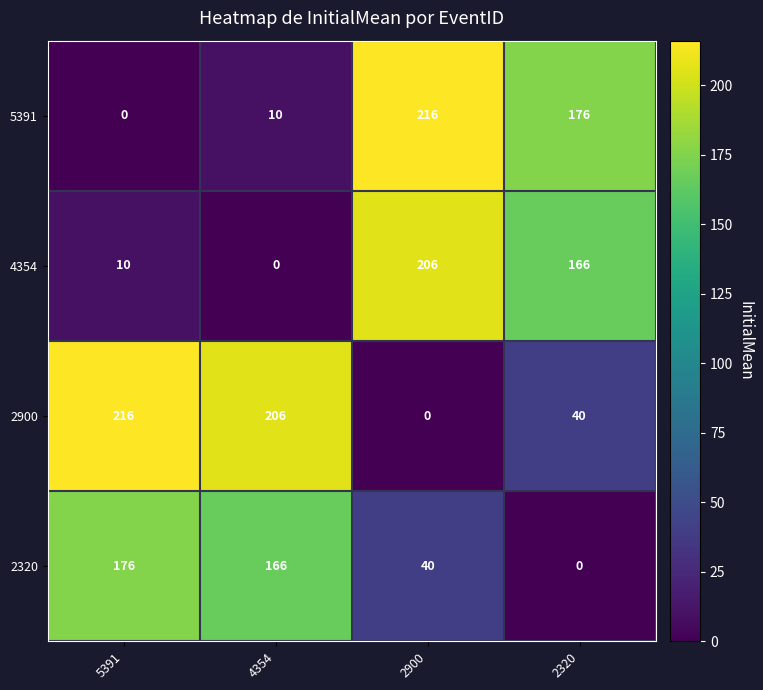

The value of 4354 at 5391 is 10. True or false?

True